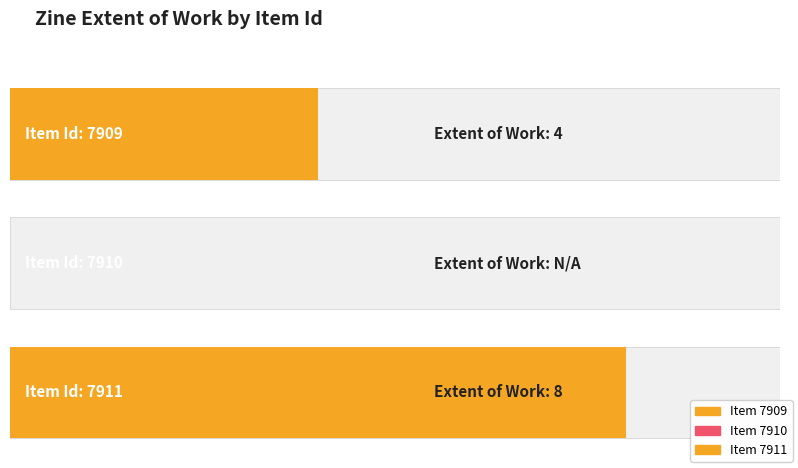

What is the ratio of the value at 7909 to the value at 7911?

0.5